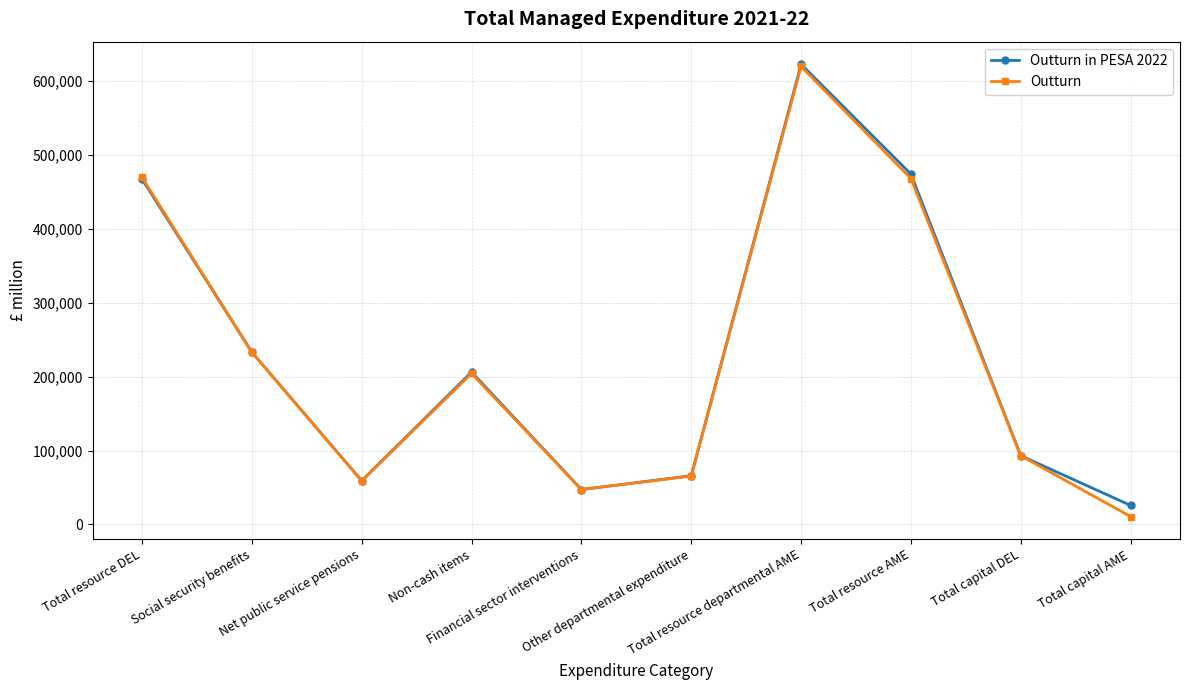

Read the Outturn in PESA 2022 value at Total resource AME.

474217